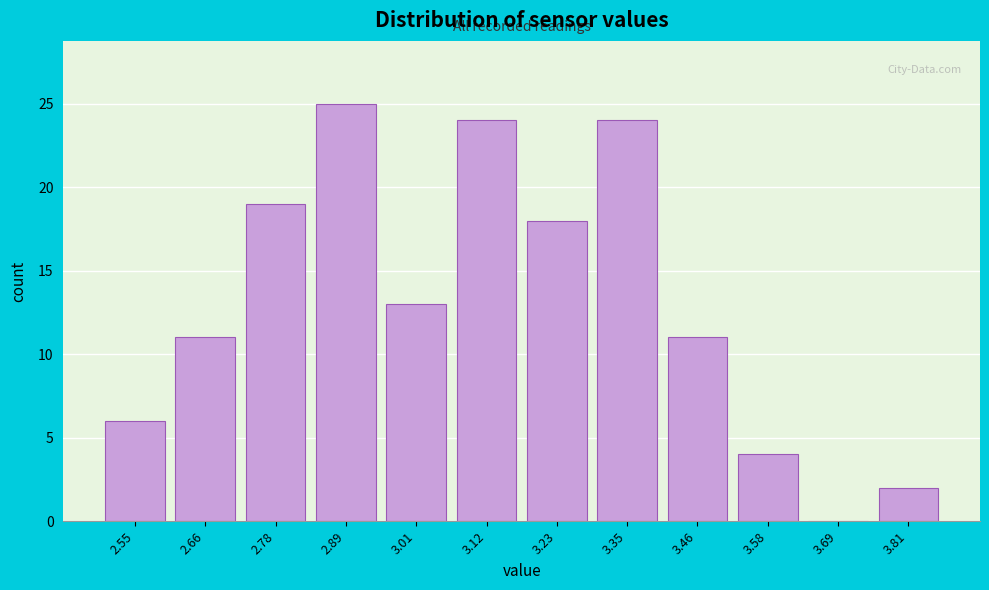

Reading left to right, what are all the values shown in this chart?

2.55=6	2.66=11	2.78=19	2.89=25	3.01=13	3.12=24	3.23=18	3.35=24	3.46=11	3.58=4	3.69=0	3.81=2